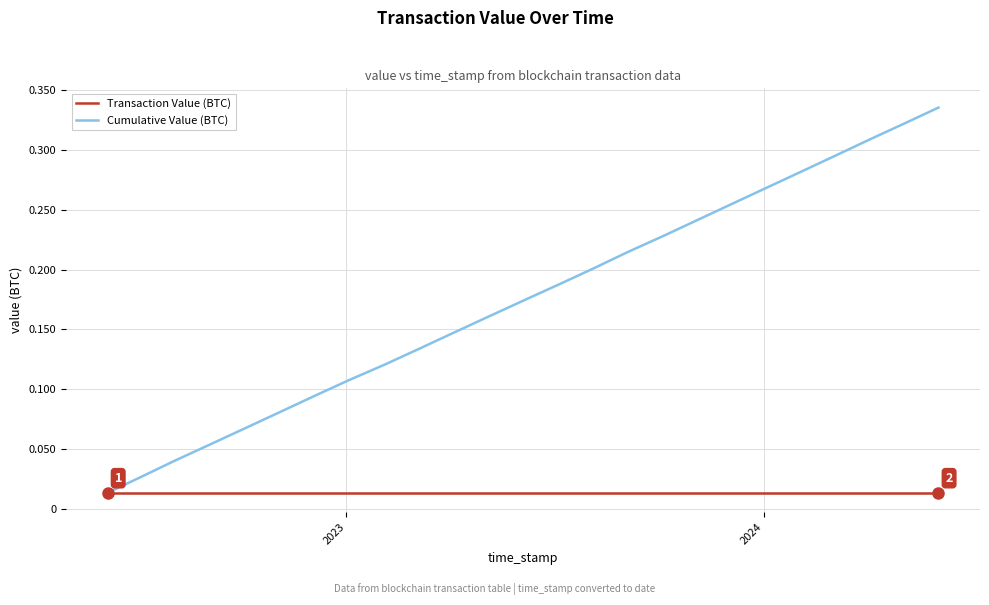

Which series has the widest spread of values?

Cumulative Value (BTC)